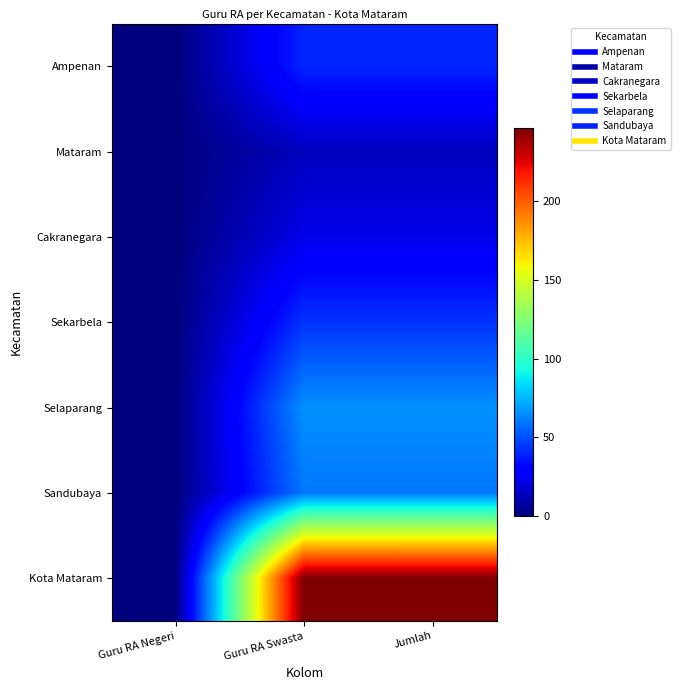

At which category is the sum across all series the highest?

Guru RA Swasta